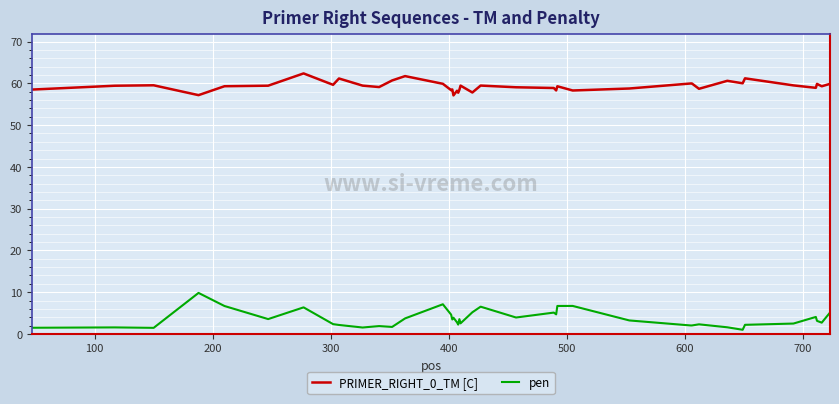

Rank the series by their average value, from highest to lowest.

PRIMER_RIGHT_0_TM [C], pen